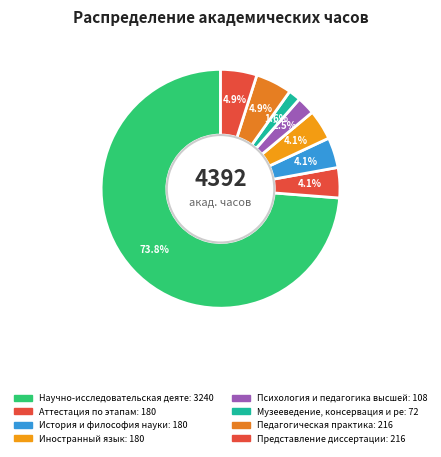

What is the majority slice?

Научно-исследовательская деятельность